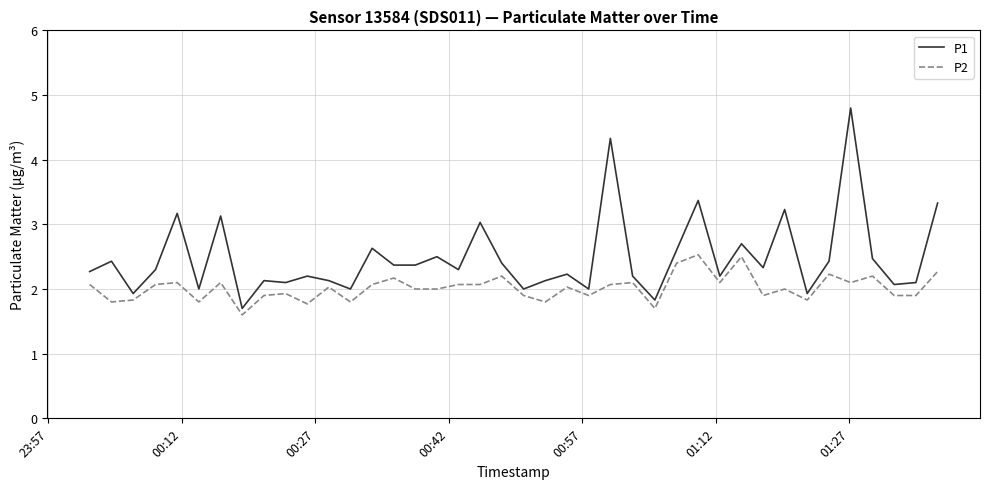

Rank the series by their average value, from lowest to highest.

P2, P1